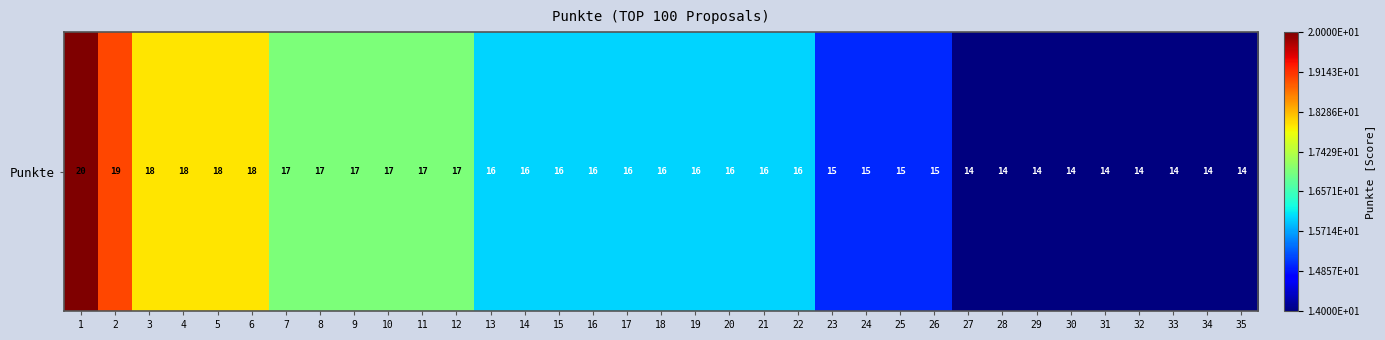

Reading left to right, list all the values displayed in this chart.

1=20	2=19	3=18	4=18	5=18	6=18	7=17	8=17	9=17	10=17	11=17	12=17	13=16	14=16	15=16	16=16	17=16	18=16	19=16	20=16	21=16	22=16	23=15	24=15	25=15	26=15	27=14	28=14	29=14	30=14	31=14	32=14	33=14	34=14	35=14